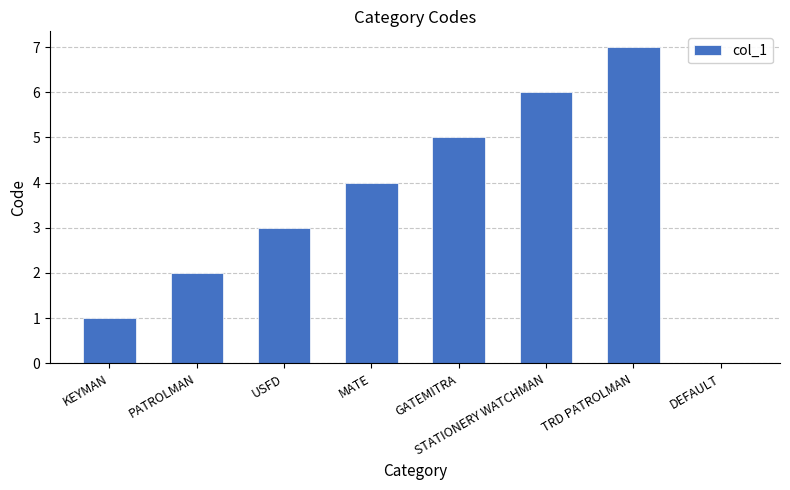

Which has a higher value, KEYMAN or MATE?

MATE